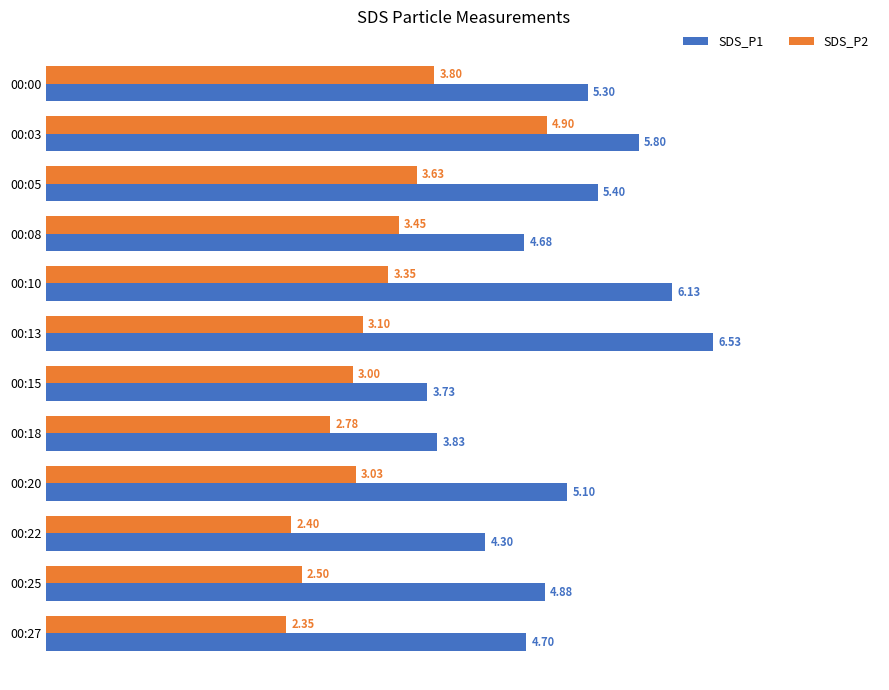

What is the sum of all SDS_P1 values?

60.4